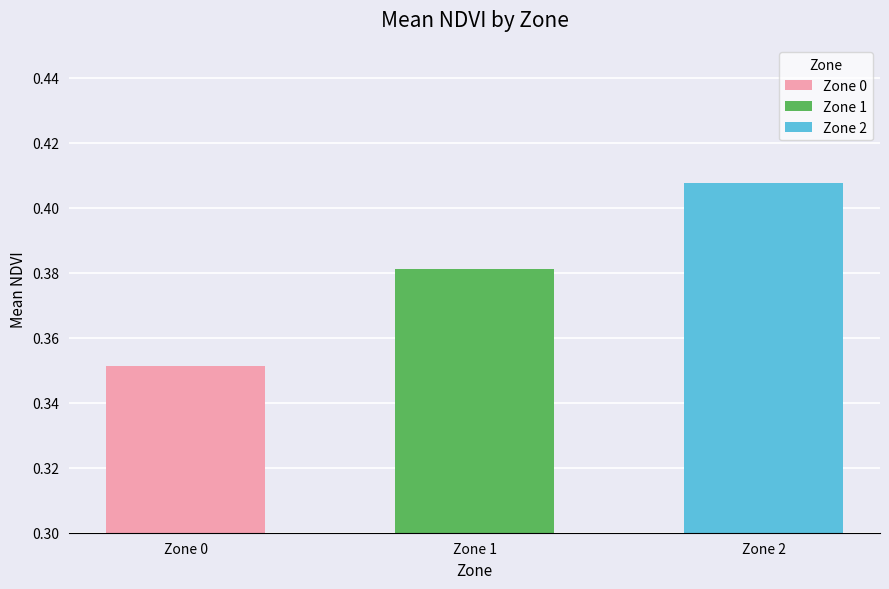

Is it true that the value at Zone 2 is 0.1?

False